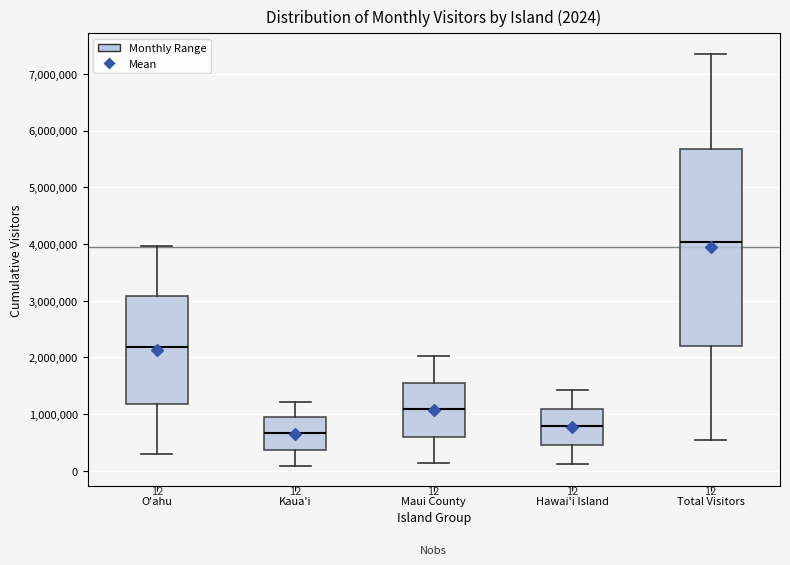

Which box is the tallest, from its lower edge to its upper edge?

Total Visitors